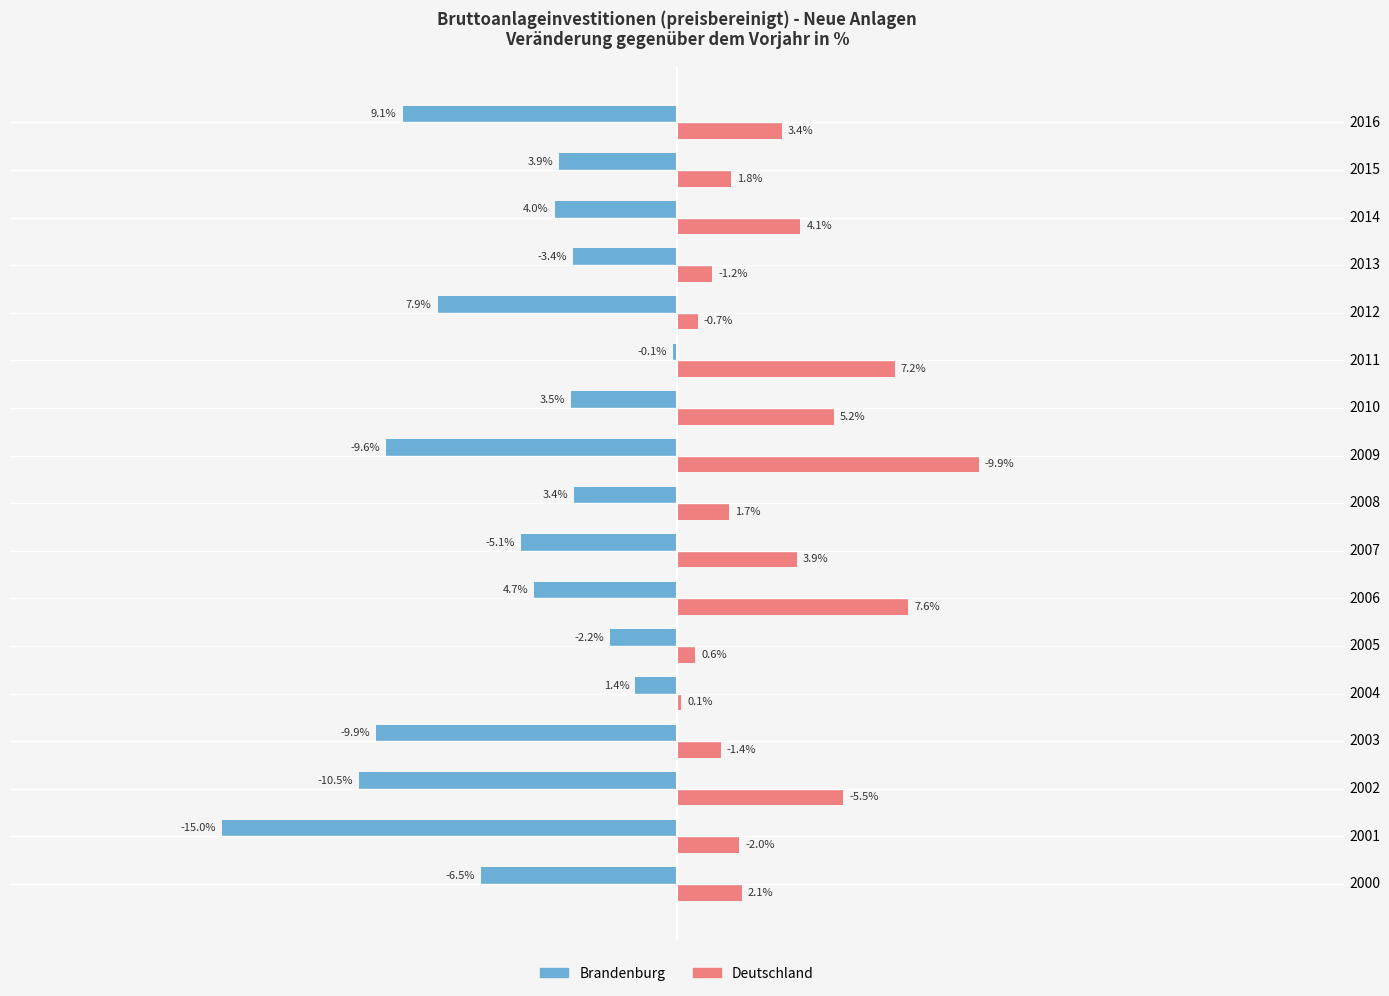

Count the number of categories in the chart.

17